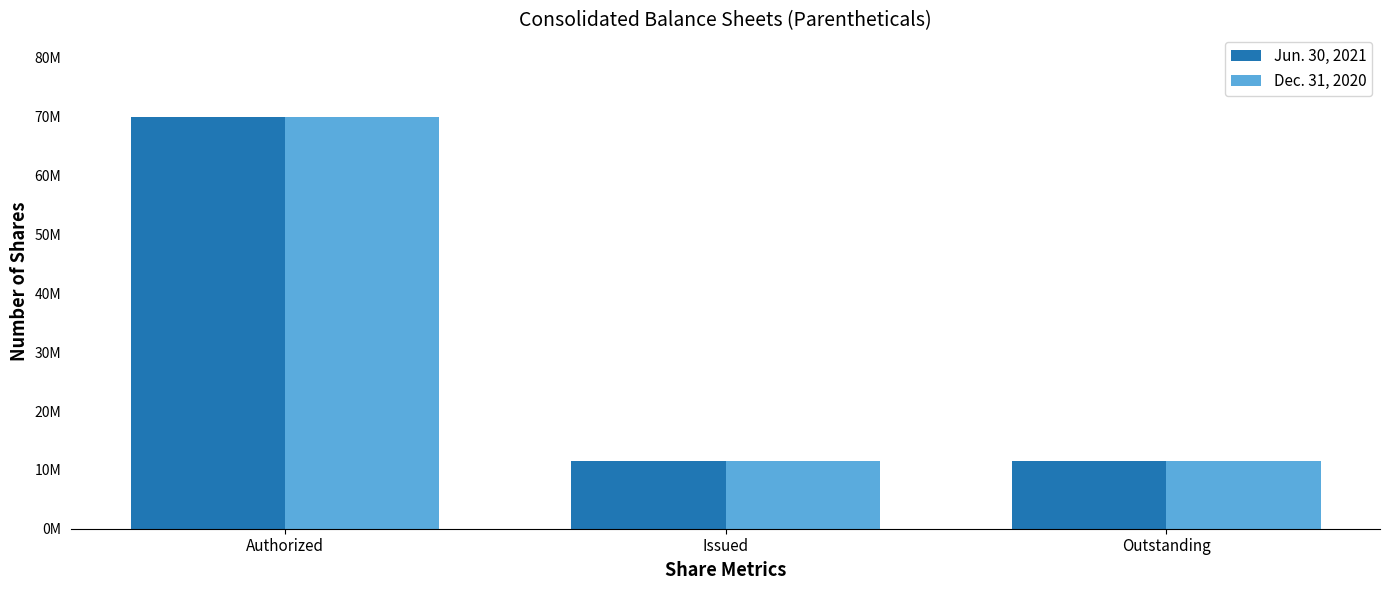

The Dec. 31, 2020 series shows 11500000 at Issued. True or false?

True